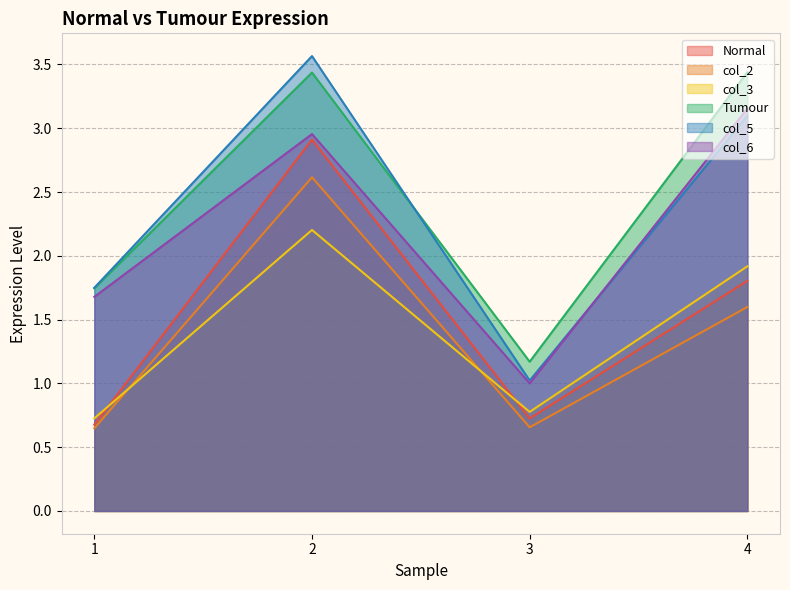

Between 4 and 1, which is larger?

4